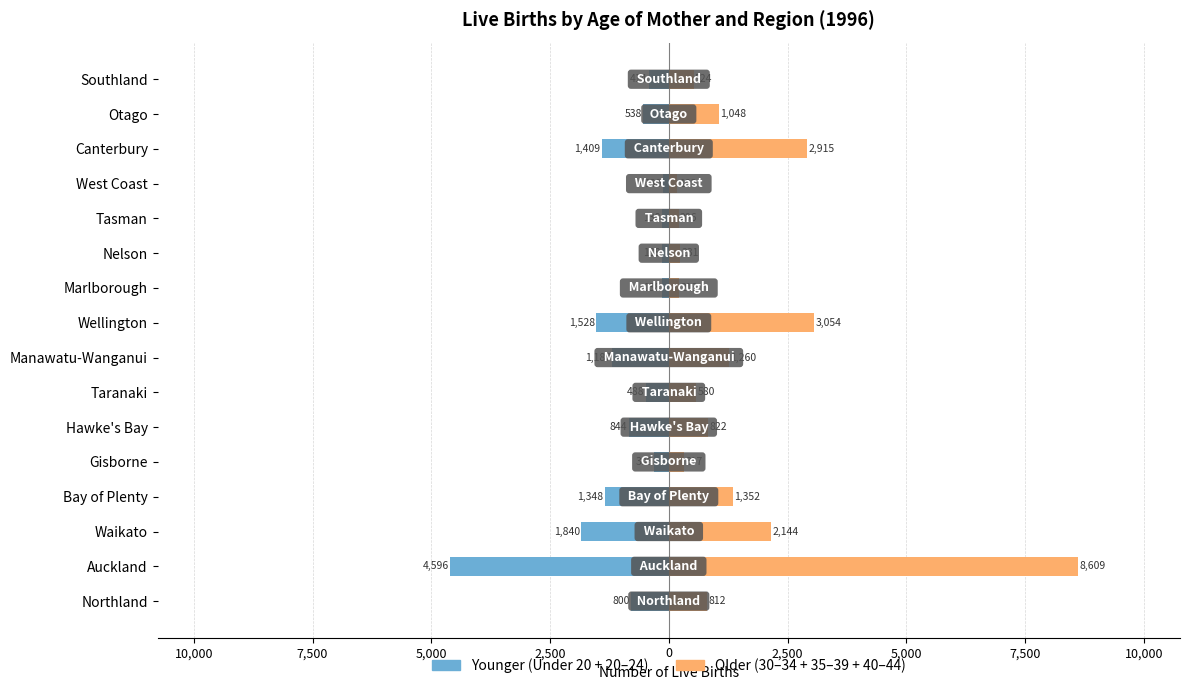

How many categories are shown in the chart?

16